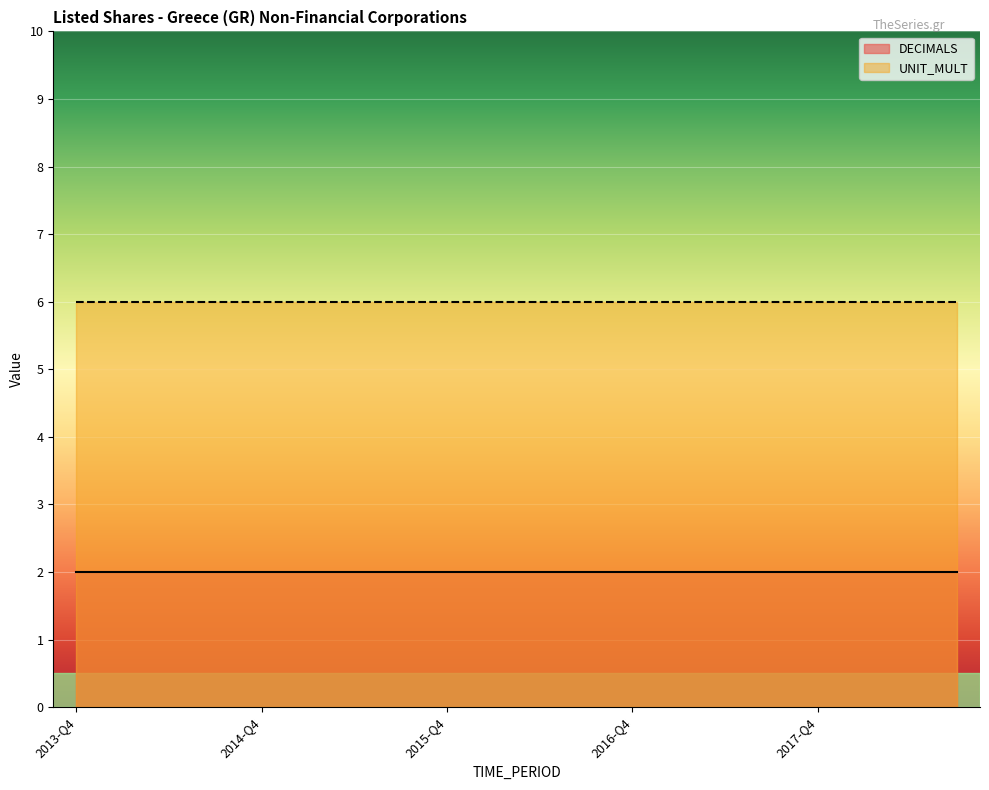

What is the label of the 9th point from the left?

2015-Q4